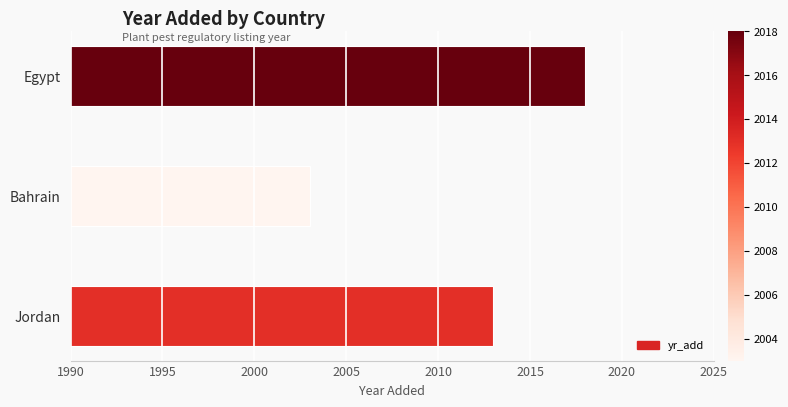

What is the average value?

2011